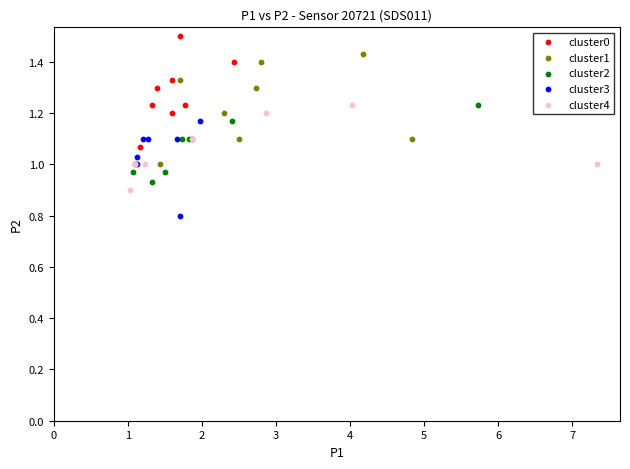

What are all the series names shown in the legend?

cluster0, cluster1, cluster2, cluster3, cluster4